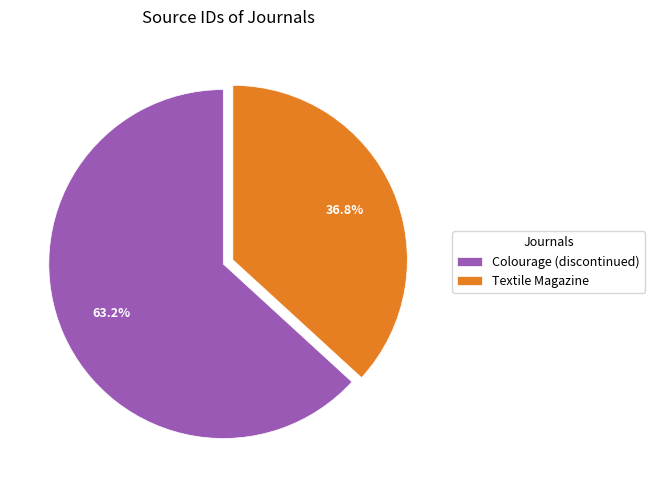

Count the number of slices in the pie.

2